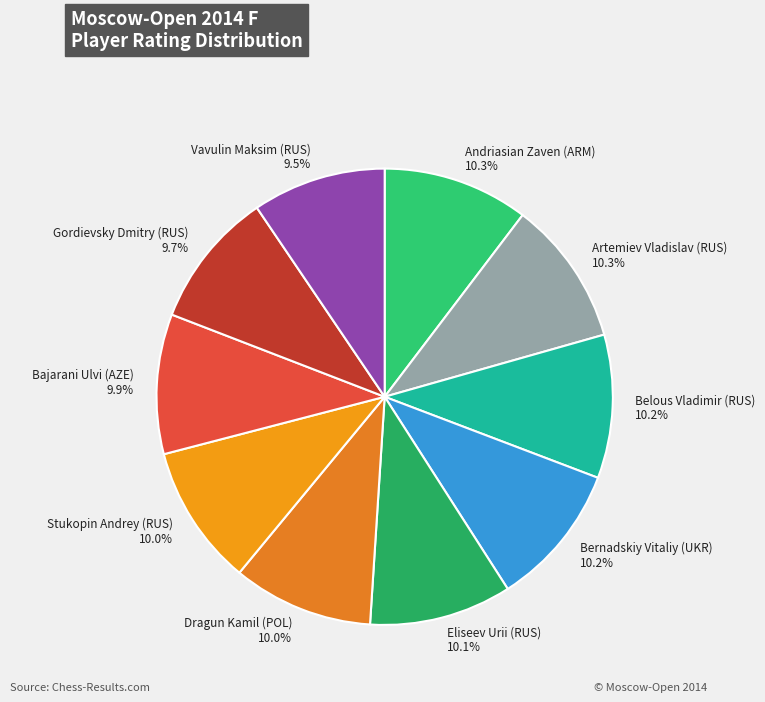

How many segments does this pie chart have?

10